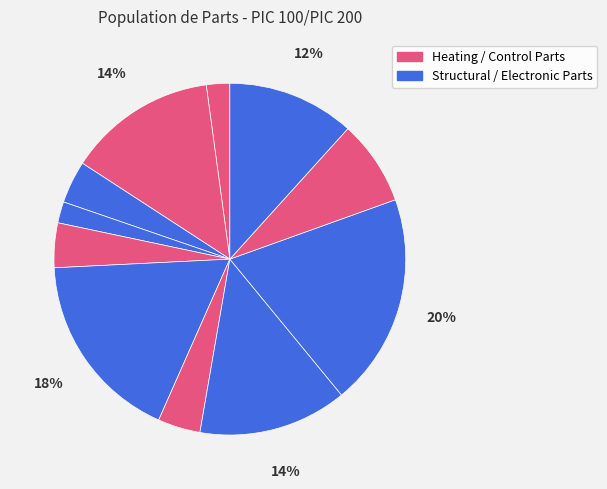

How many segments does this pie chart have?

11